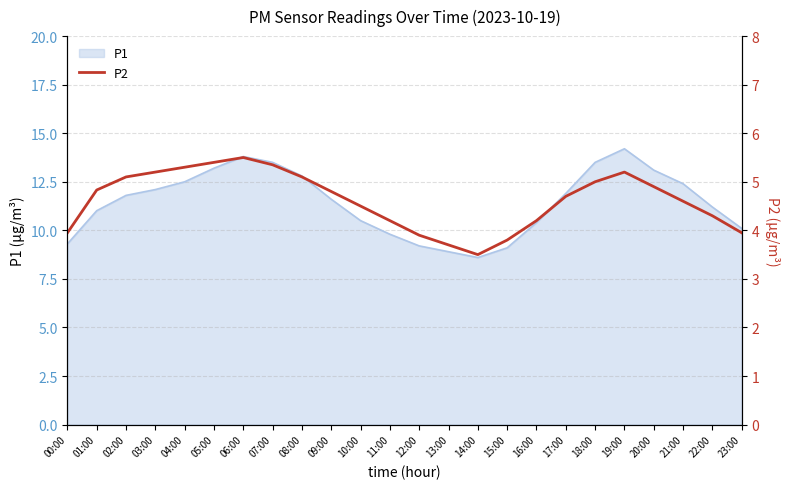

The P1 series shows 8.6 at 14:00. True or false?

True